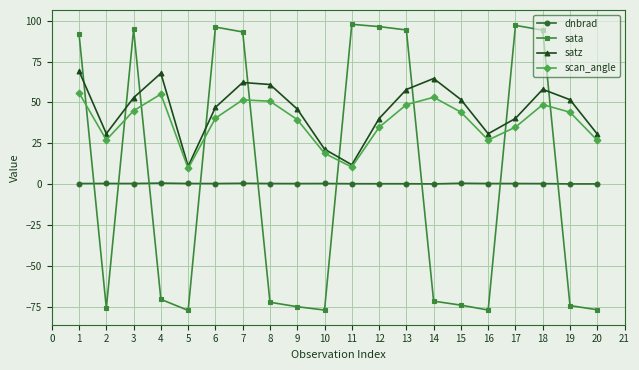

In scan_angle, how many points are higher than both neighbors (excluding endpoints)?

4